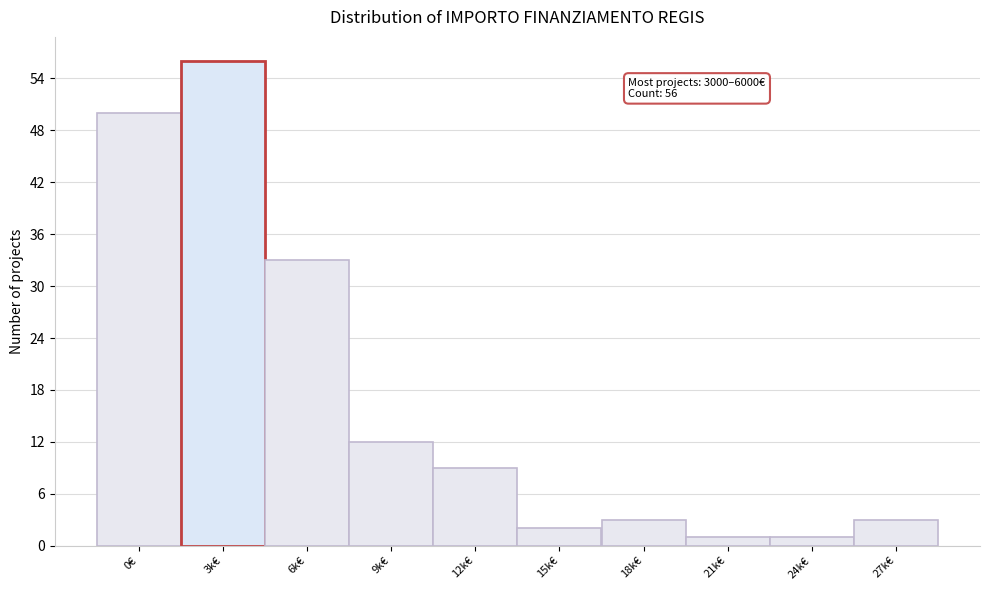

Reading right to left, what are all the values shown in this chart?

3	1	1	3	2	9	12	33	56	50